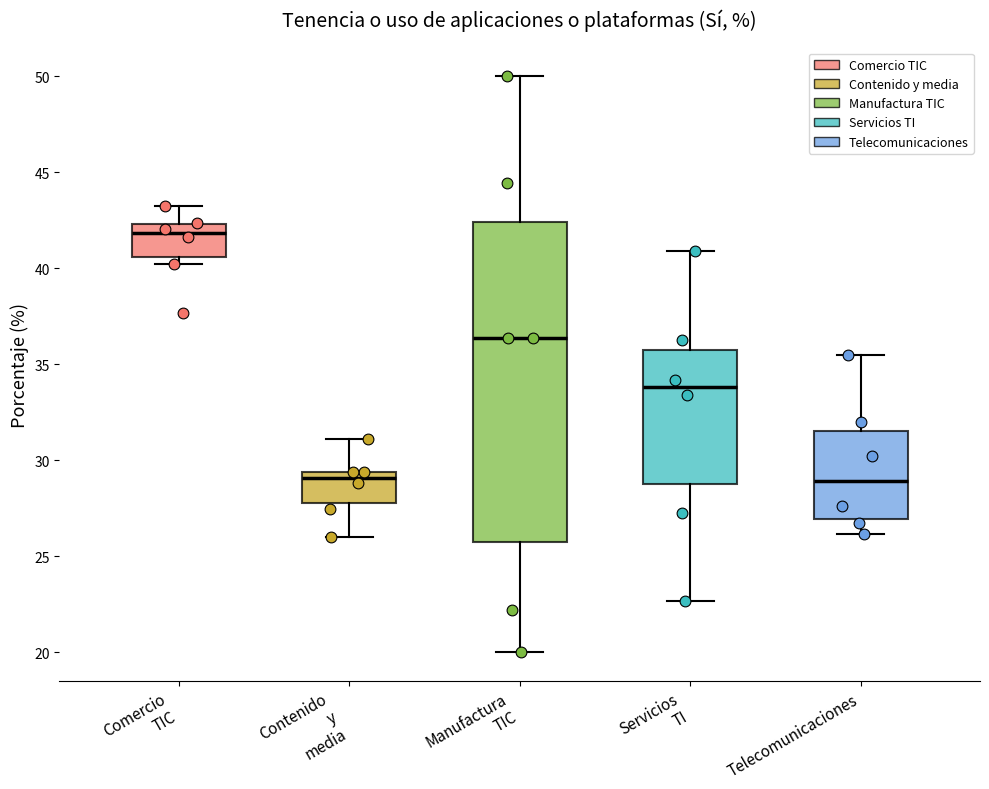

Reading left to right, read every box against the y-axis: the position of its median line, the range the box covers, and the ends of its whiskers. The values are not printed on the chart, so give them approximately, as read against the axis.

Comercio TIC: median 42.0, box 40.5 to 42.5, whiskers 40.0 to 43.0
Contenido y media: median 29.0, box 28.0 to 29.5, whiskers 26.0 to 31.0
Manufactura TIC: median 36.5, box 26.0 to 42.5, whiskers 20.0 to 50.0
Servicios TI: median 34.0, box 29.0 to 35.5, whiskers 22.5 to 41.0
Telecomunicaciones: median 29.0, box 27.0 to 31.5, whiskers 26.0 to 35.5